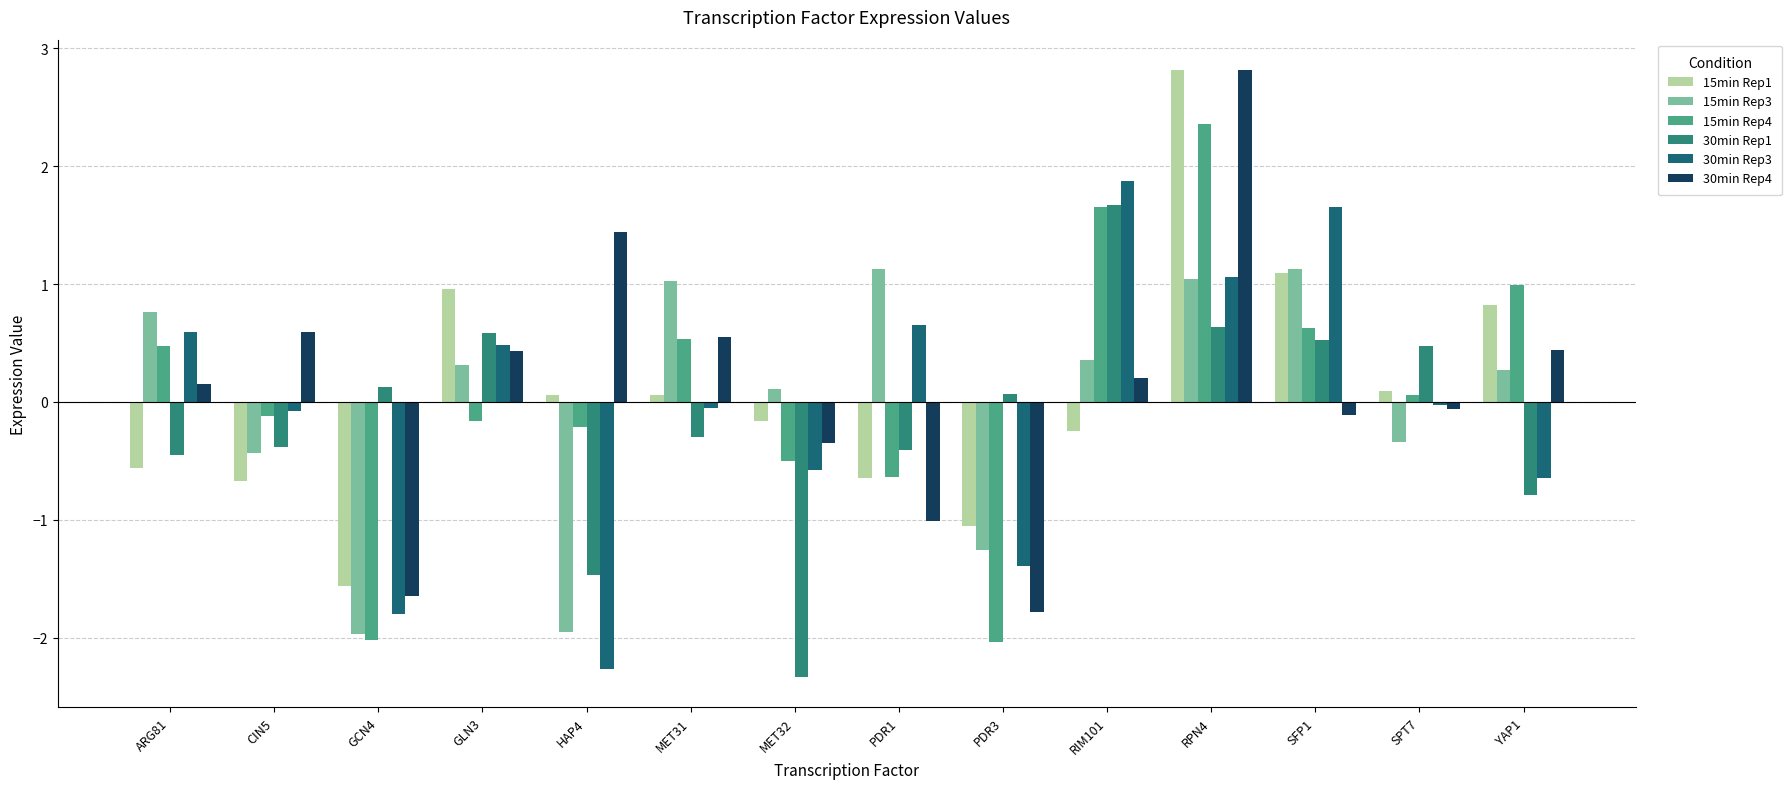

What is the difference between the second highest and second lowest values in the 15min Rep4 series?

3.7